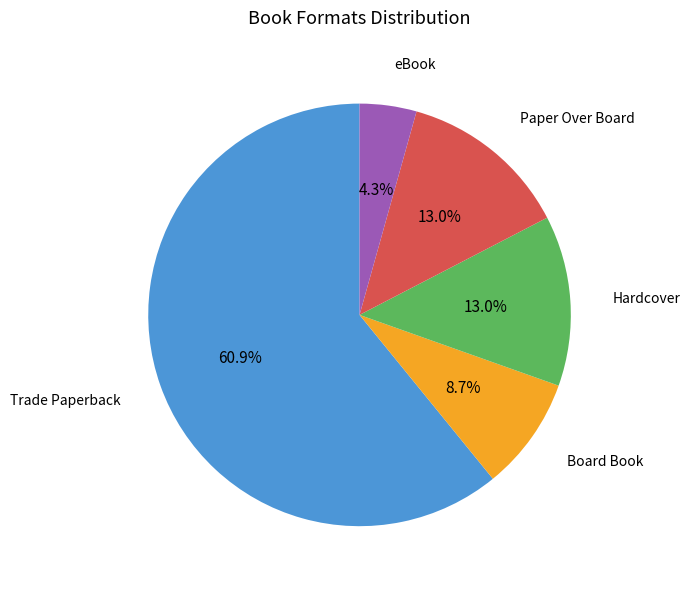

Combined, do Board Book and Hardcover account for over 50%?

No